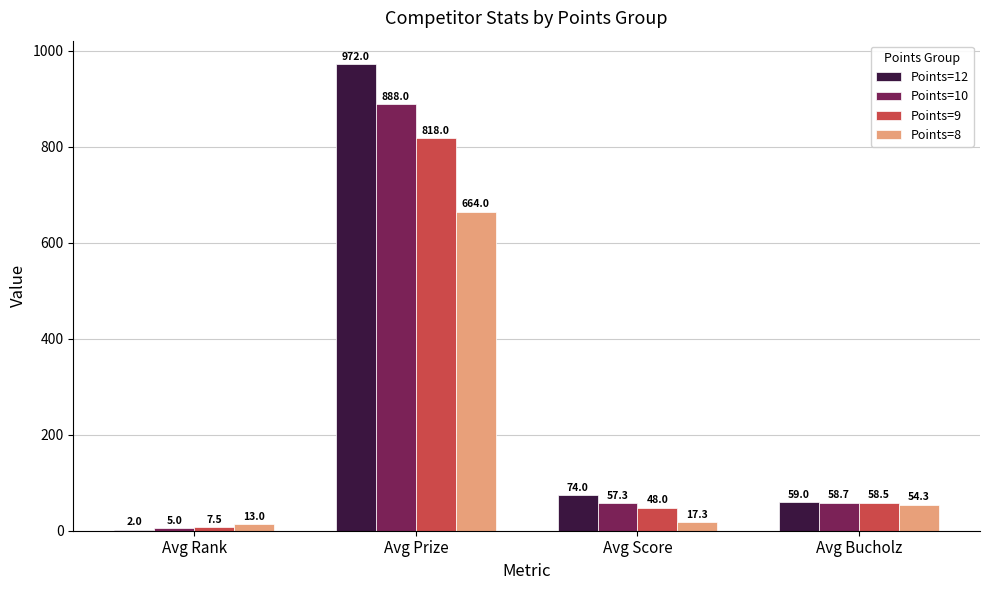

Which series changed the most between Avg Score and Avg Bucholz?

Points=8